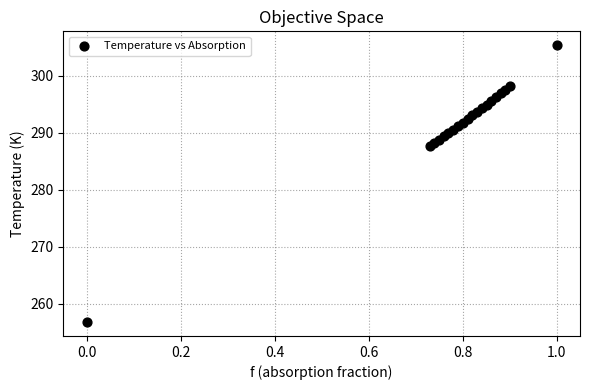

What Y value in the scatter plot is closest to 281?

287.7